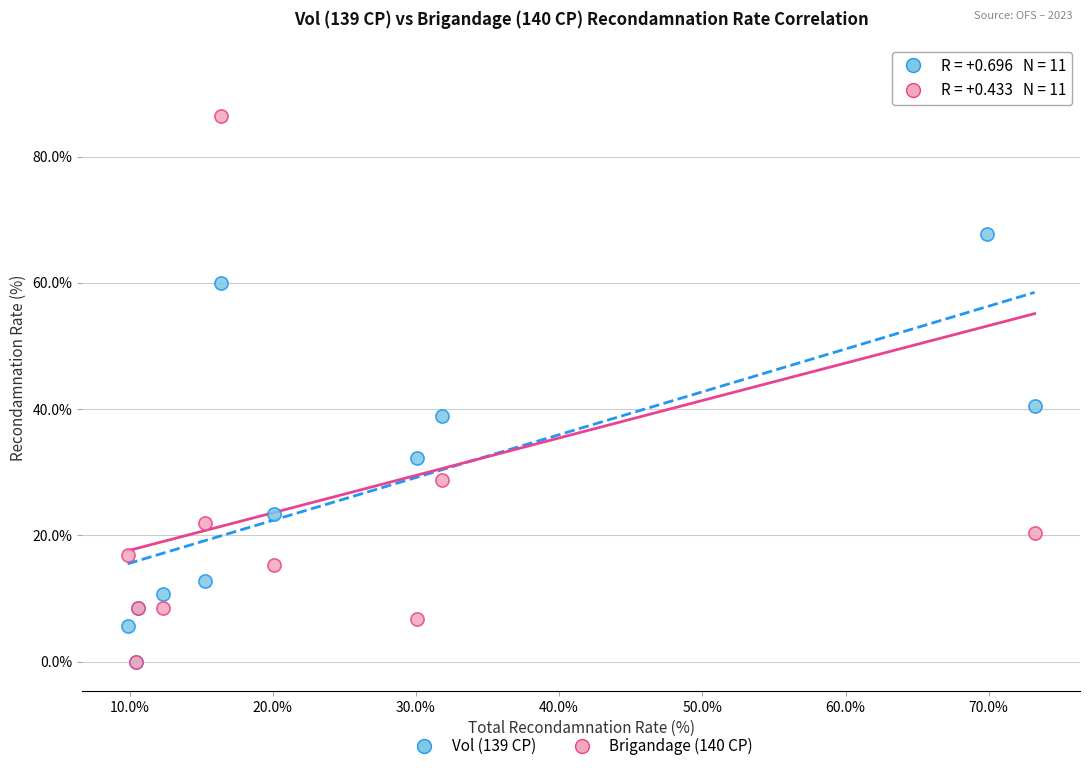

Across all series, what Y value is closest to 46?

40.5